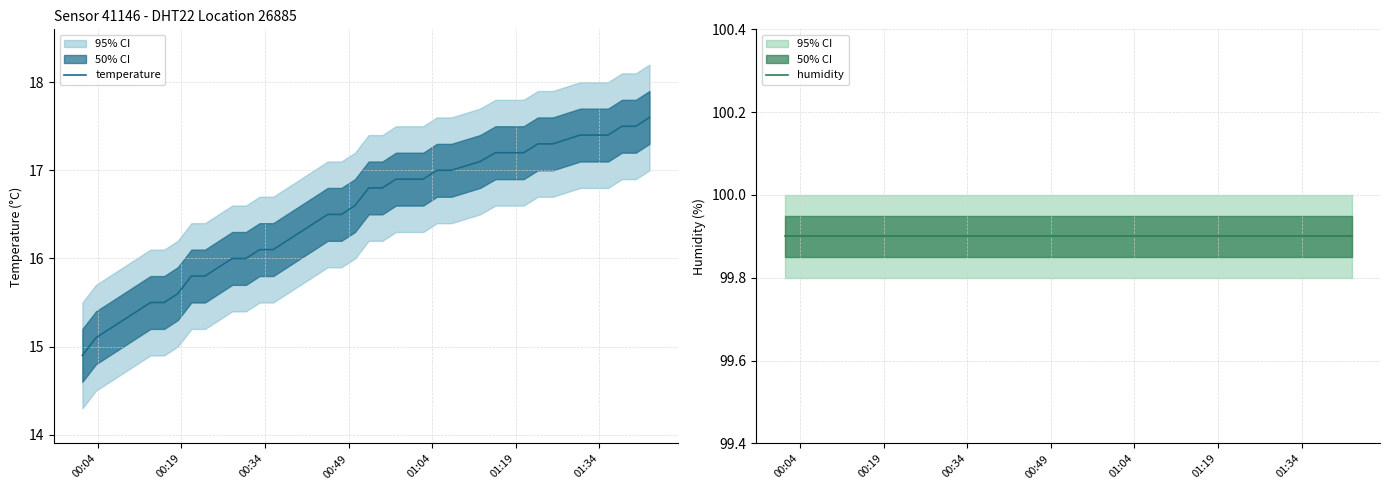

What is the highest value of the temperature series?

17.6